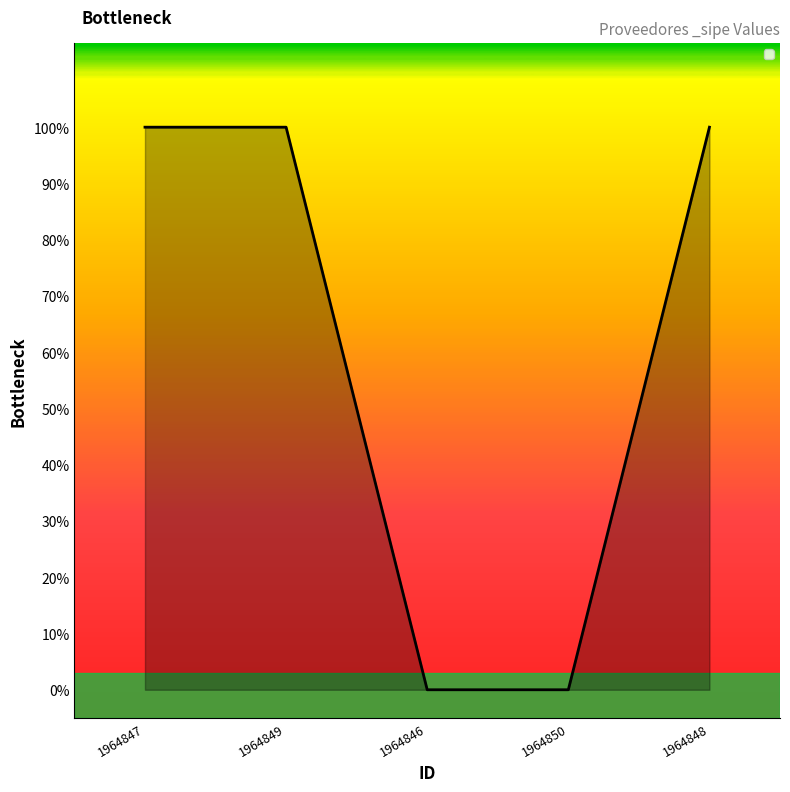

Does the chart have visible grid lines?

No